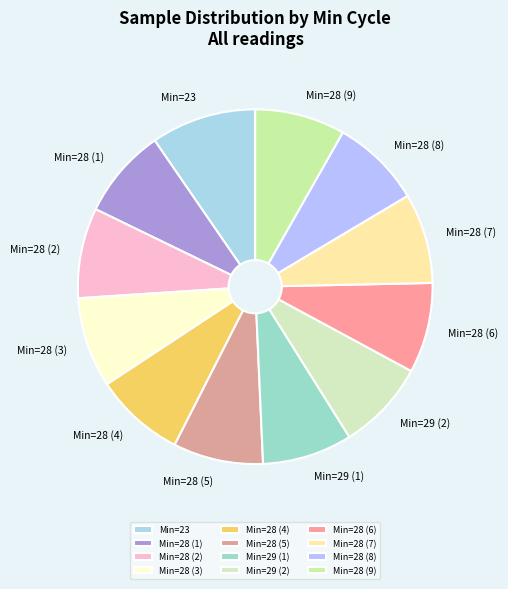

Is there any slice that represents more than half of the pie?

No